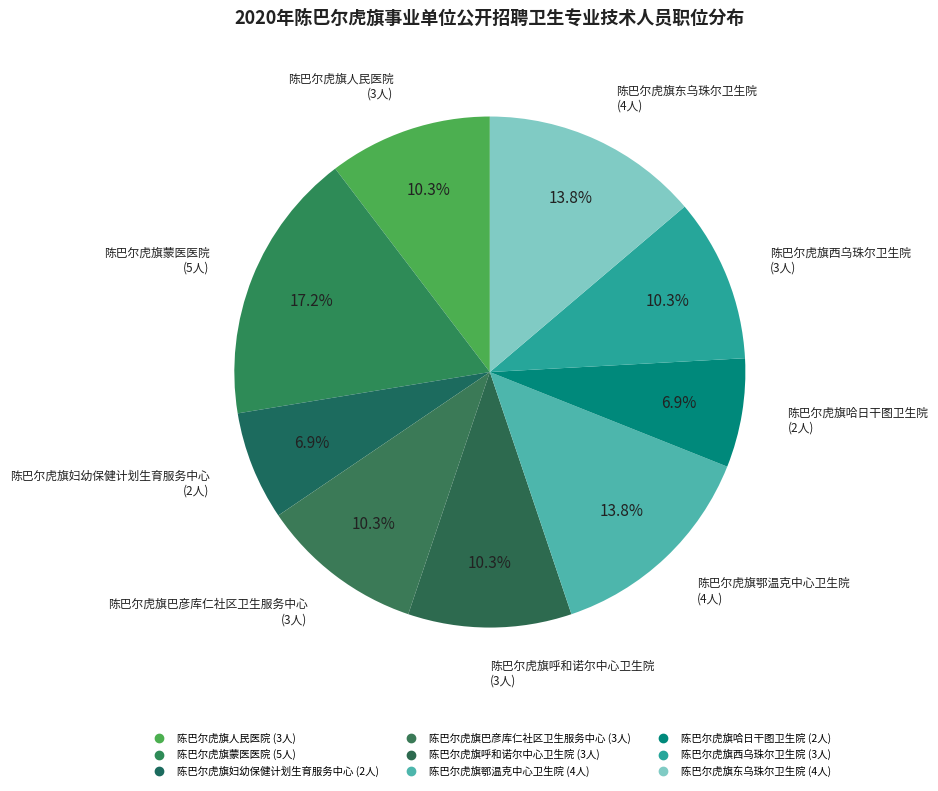

To the nearest percent, what is the difference between the 陈巴尔虎旗哈日干图卫生院 and 陈巴尔虎旗西乌珠尔卫生院 slice percentages?

3%